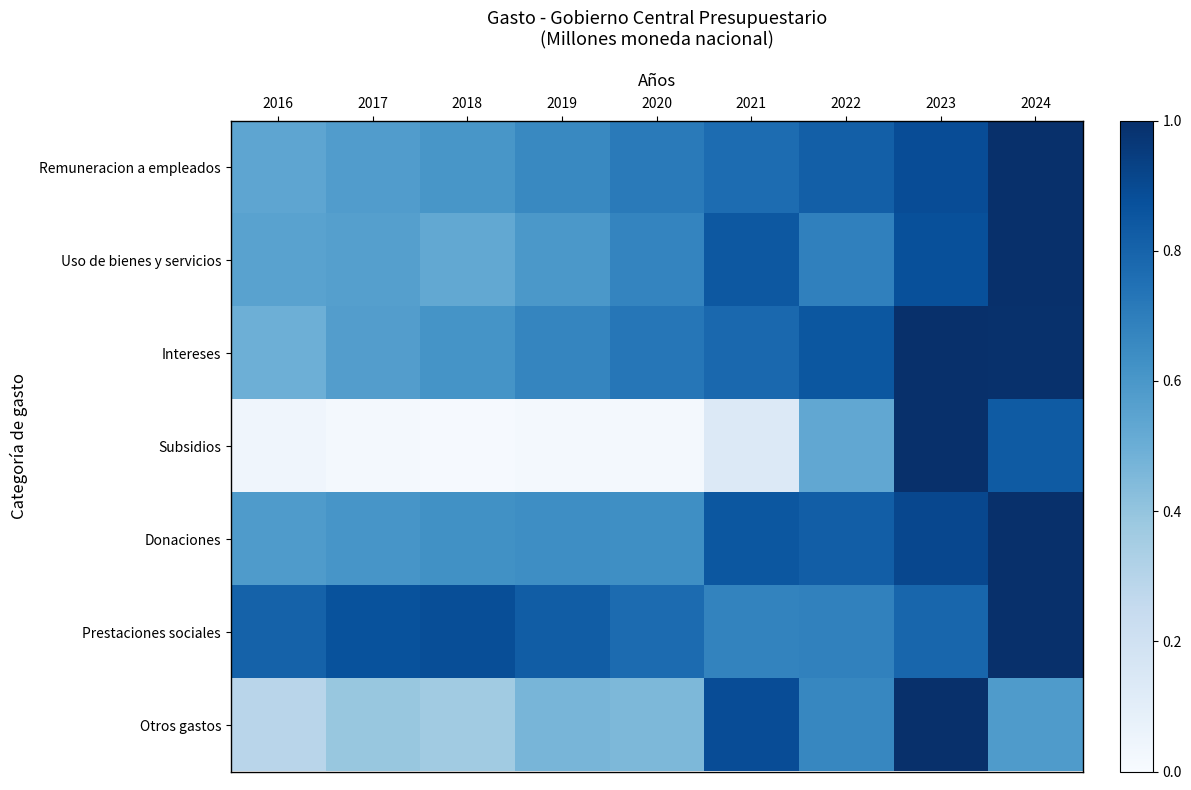

Which label corresponds to the largest value in the chart?

2024